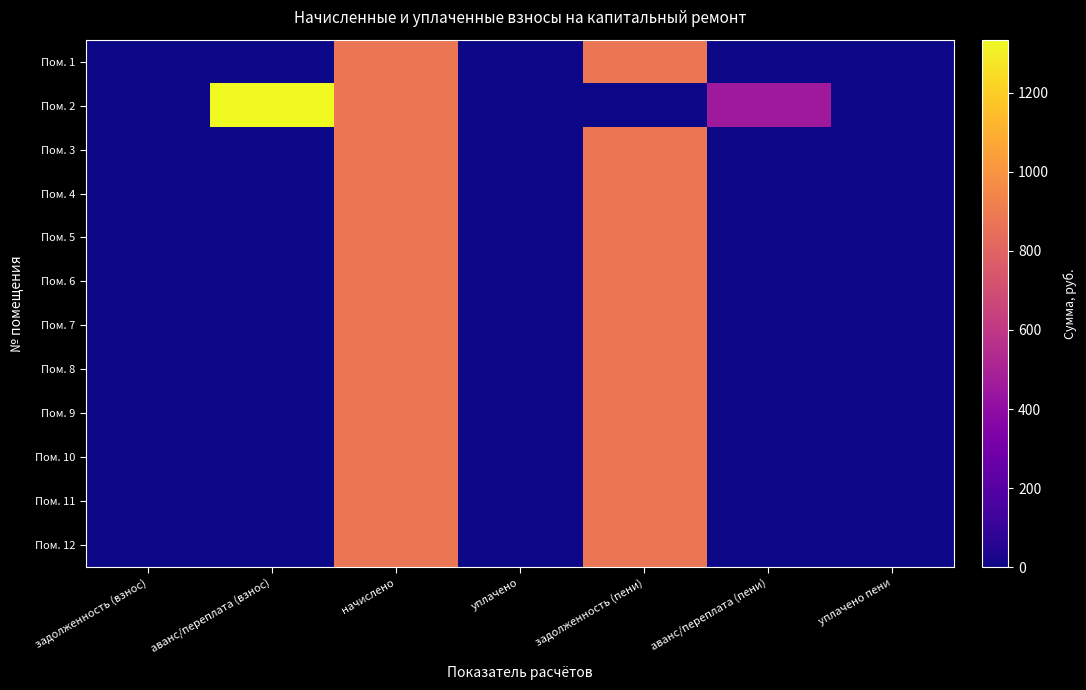

Reading left to right, extract all data points from this chart.

Пом. 1: задолженность (взнос)=0.0	аванс/переплата (взнос)=0.0	начислено=877.2	уплачено=0.0	задолженность (пени)=877.2	аванс/переплата (пени)=0.0	уплачено пени=0.0
Пом. 2: задолженность (взнос)=0.0	аванс/переплата (взнос)=1334.5	начислено=877.2	уплачено=0.0	задолженность (пени)=0.0	аванс/переплата (пени)=457.3	уплачено пени=0.0
Пом. 3: задолженность (взнос)=0.0	аванс/переплата (взнос)=0.0	начислено=877.2	уплачено=0.0	задолженность (пени)=877.2	аванс/переплата (пени)=0.0	уплачено пени=0.0
Пом. 4: задолженность (взнос)=0.0	аванс/переплата (взнос)=0.0	начислено=877.2	уплачено=0.0	задолженность (пени)=877.2	аванс/переплата (пени)=0.0	уплачено пени=0.0
Пом. 5: задолженность (взнос)=0.0	аванс/переплата (взнос)=0.0	начислено=877.2	уплачено=0.0	задолженность (пени)=877.2	аванс/переплата (пени)=0.0	уплачено пени=0.0
Пом. 6: задолженность (взнос)=0.0	аванс/переплата (взнос)=0.0	начислено=877.2	уплачено=0.0	задолженность (пени)=877.2	аванс/переплата (пени)=0.0	уплачено пени=0.0
Пом. 7: задолженность (взнос)=0.0	аванс/переплата (взнос)=0.0	начислено=877.2	уплачено=0.0	задолженность (пени)=877.2	аванс/переплата (пени)=0.0	уплачено пени=0.0
Пом. 8: задолженность (взнос)=0.0	аванс/переплата (взнос)=0.0	начислено=877.2	уплачено=0.0	задолженность (пени)=877.2	аванс/переплата (пени)=0.0	уплачено пени=0.0
Пом. 9: задолженность (взнос)=0.0	аванс/переплата (взнос)=0.0	начислено=877.2	уплачено=0.0	задолженность (пени)=877.2	аванс/переплата (пени)=0.0	уплачено пени=0.0
Пом. 10: задолженность (взнос)=0.0	аванс/переплата (взнос)=0.0	начислено=877.2	уплачено=0.0	задолженность (пени)=877.2	аванс/переплата (пени)=0.0	уплачено пени=0.0
Пом. 11: задолженность (взнос)=0.0	аванс/переплата (взнос)=0.0	начислено=877.2	уплачено=0.0	задолженность (пени)=877.2	аванс/переплата (пени)=0.0	уплачено пени=0.0
Пом. 12: задолженность (взнос)=0.0	аванс/переплата (взнос)=0.0	начислено=877.2	уплачено=0.0	задолженность (пени)=877.2	аванс/переплата (пени)=0.0	уплачено пени=0.0